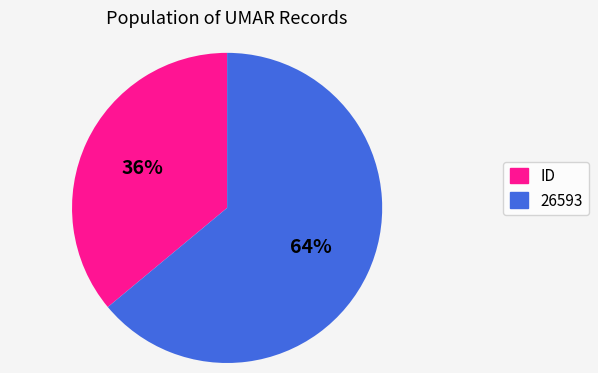

Do 26593 and ID together represent more than half of the pie?

Yes